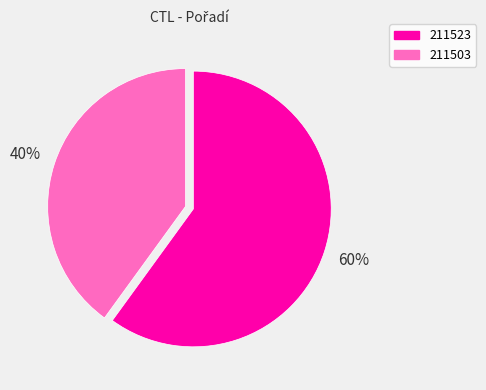

What percentage is the 211523 slice, to the nearest percent?

60%